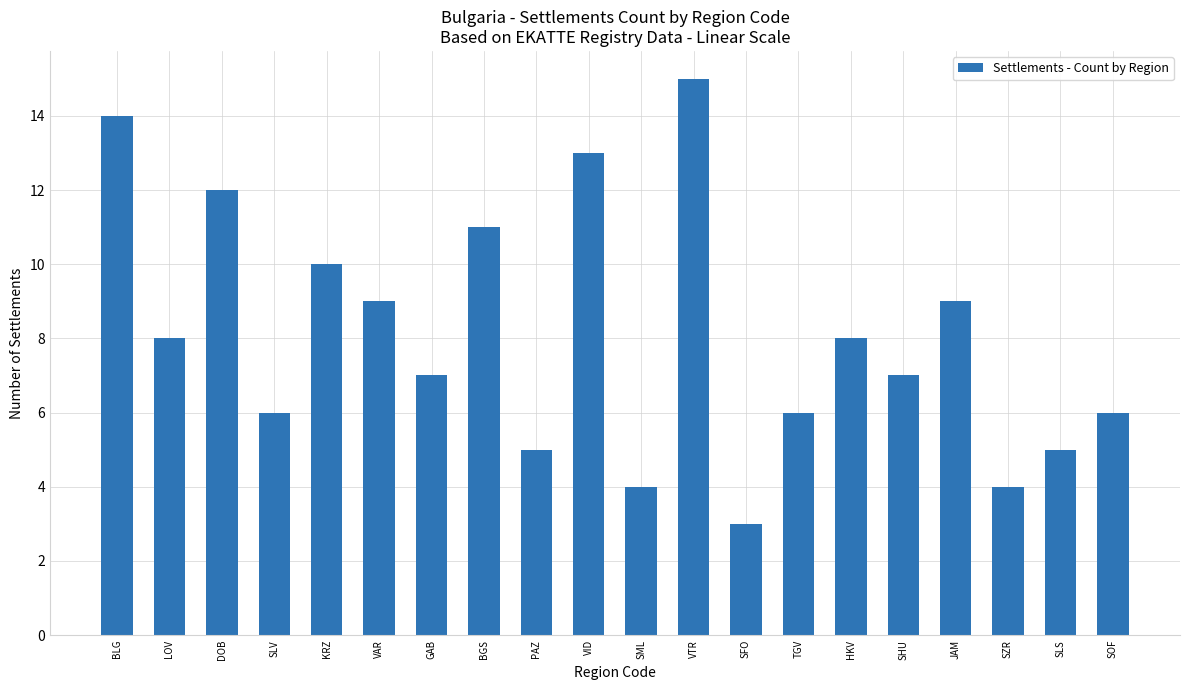

Reading left to right, extract all data points from this chart.

BLG=14	LOV=8	DOB=12	SLV=6	KRZ=10	VAR=9	GAB=7	BGS=11	PAZ=5	VID=13	SML=4	VTR=15	SFO=3	TGV=6	HKV=8	SHU=7	JAM=9	SZR=4	SLS=5	SOF=6